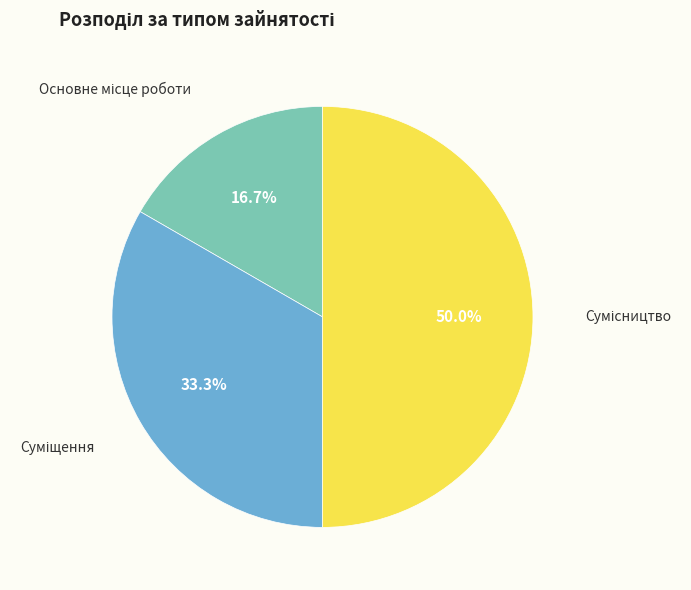

Count the number of slices in the pie.

3